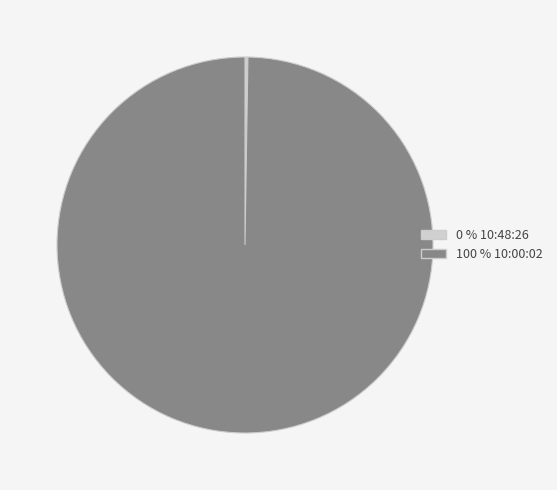

Does any single category account for the majority?

Yes